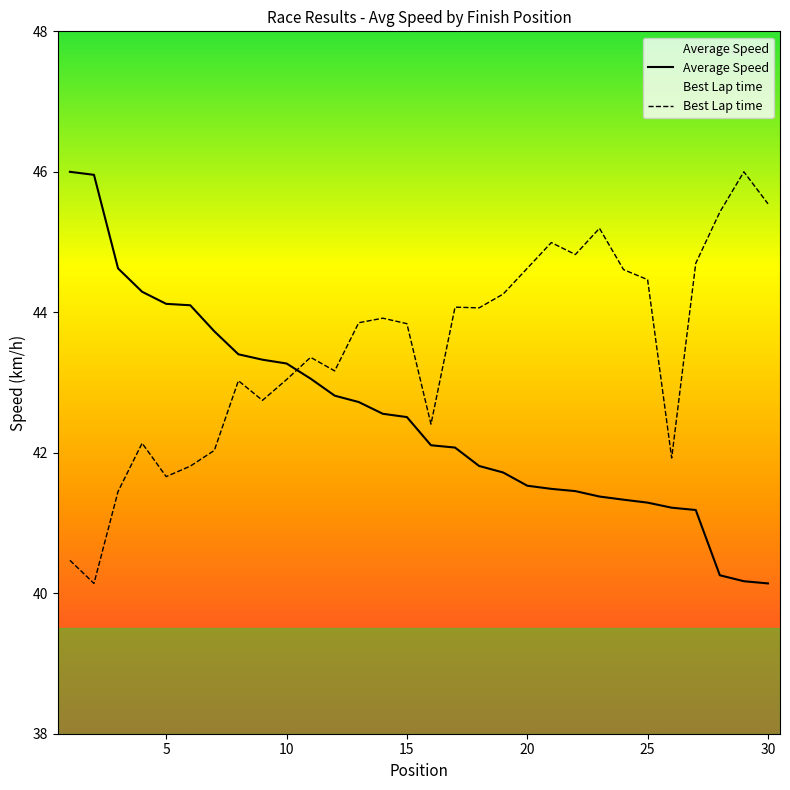

What is the highest value of the Best Lap time series?

46.0